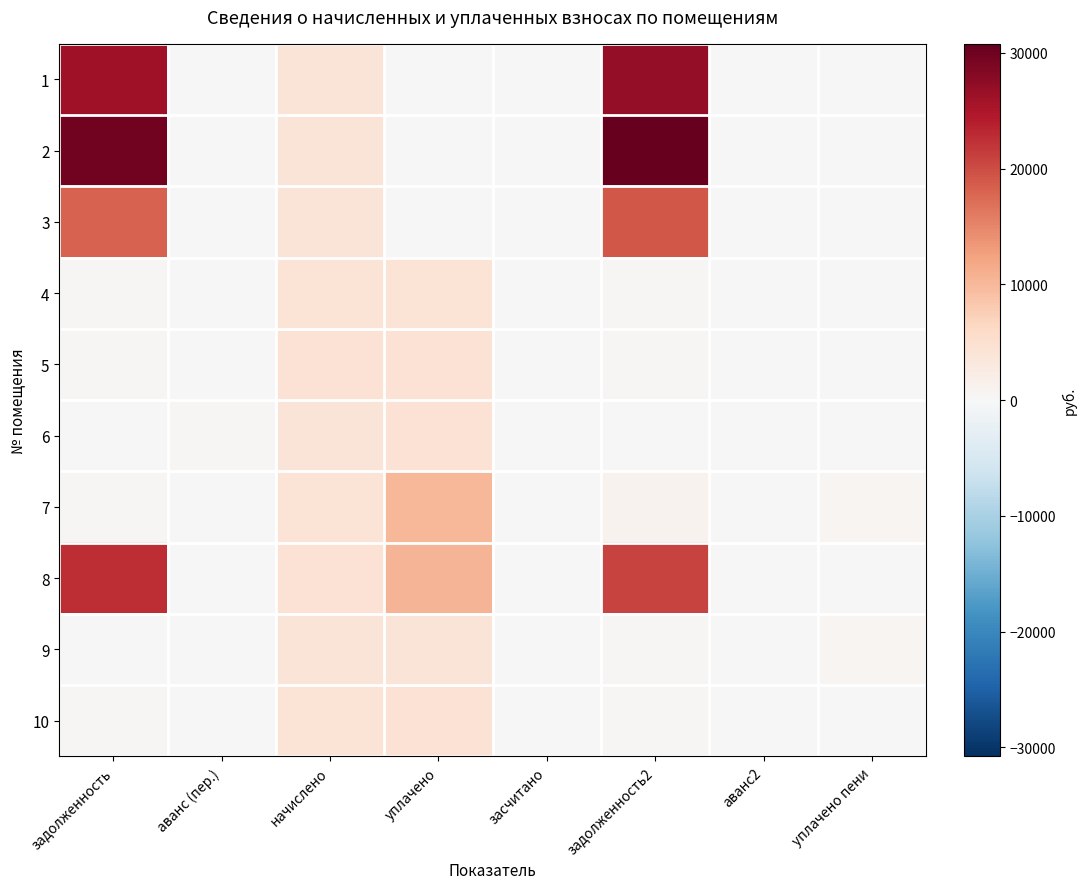

Which series has the widest spread of values?

2